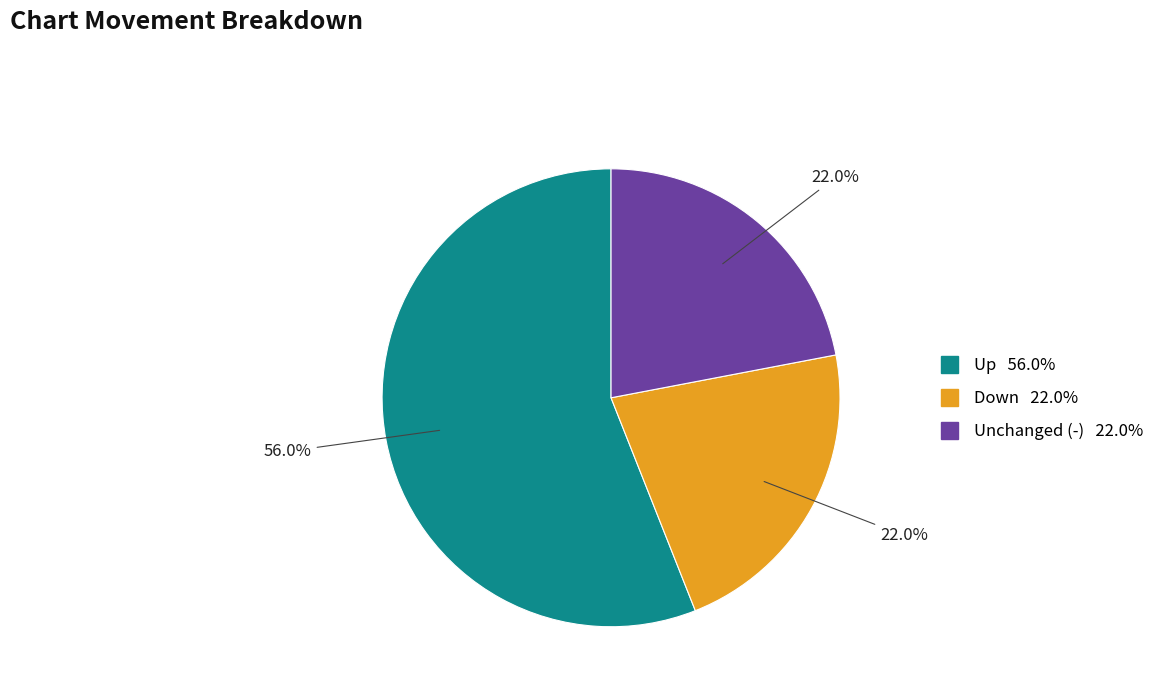

Does any single category account for the majority?

Yes